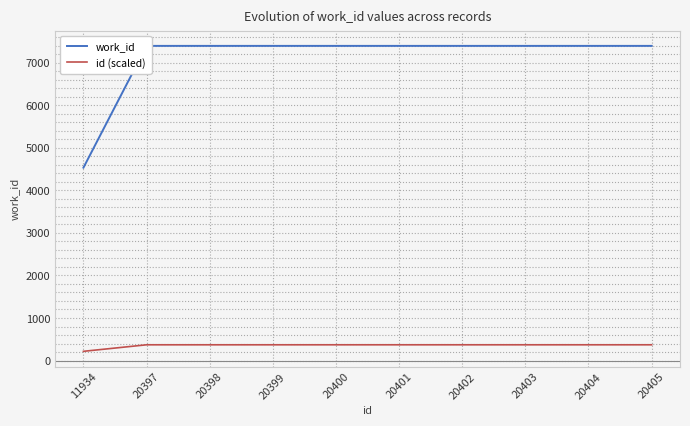

How many lines are shown in the chart?

2